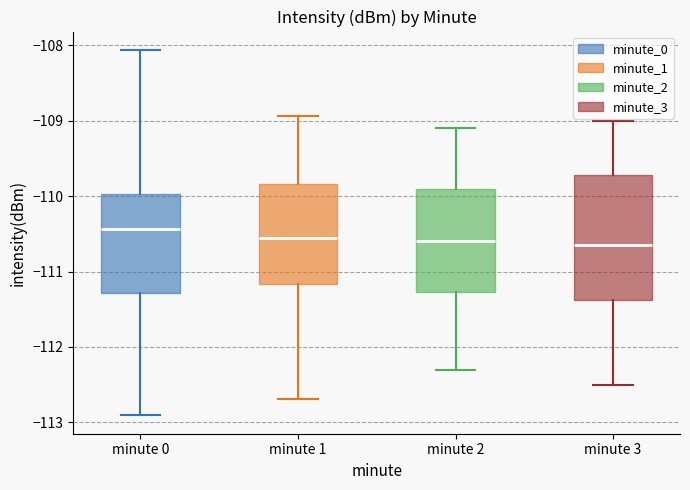

Reading left to right, read every box against the y-axis: the position of its median line, the range the box covers, and the ends of its whiskers. The values are not printed on the chart, so give them approximately, as read against the axis.

minute 0: median -110.4, box -111.3 to -110.0, whiskers -112.9 to -108.1
minute 1: median -110.5, box -111.2 to -109.8, whiskers -112.7 to -108.9
minute 2: median -110.6, box -111.3 to -109.9, whiskers -112.3 to -109.1
minute 3: median -110.6, box -111.4 to -109.7, whiskers -112.5 to -109.0